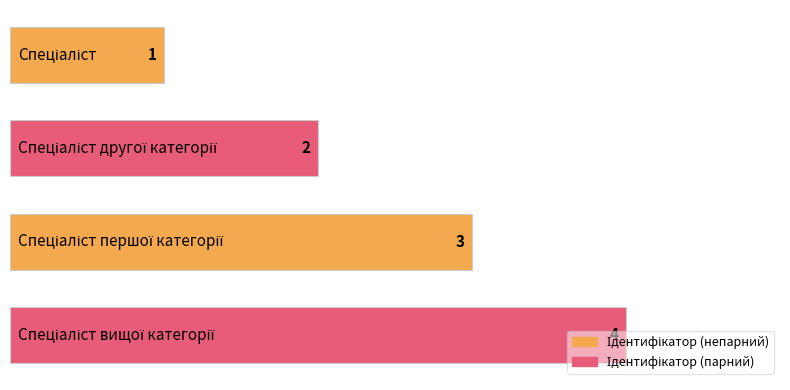

What is the value of the 2nd bar from the top?

2